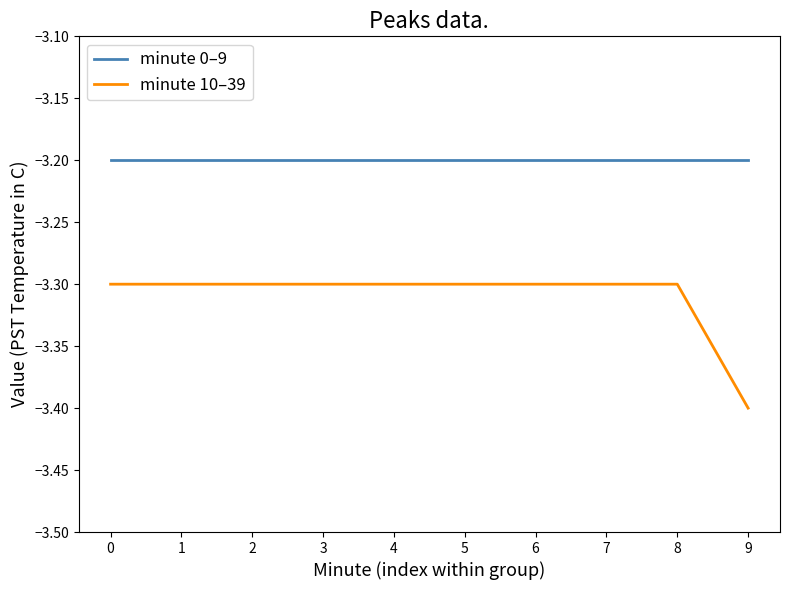

List the series in order of their overall mean, highest first.

minute 0–9, minute 10–39